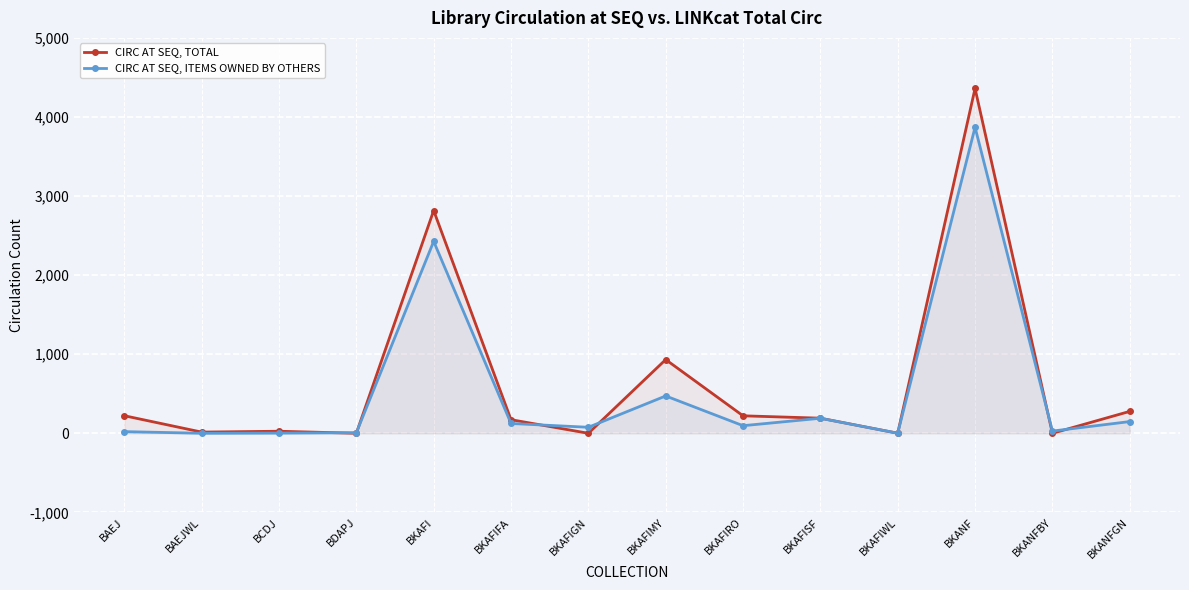

What is the difference between the maximum and second lowest values in the CIRC AT SEQ, TOTAL series?

4361